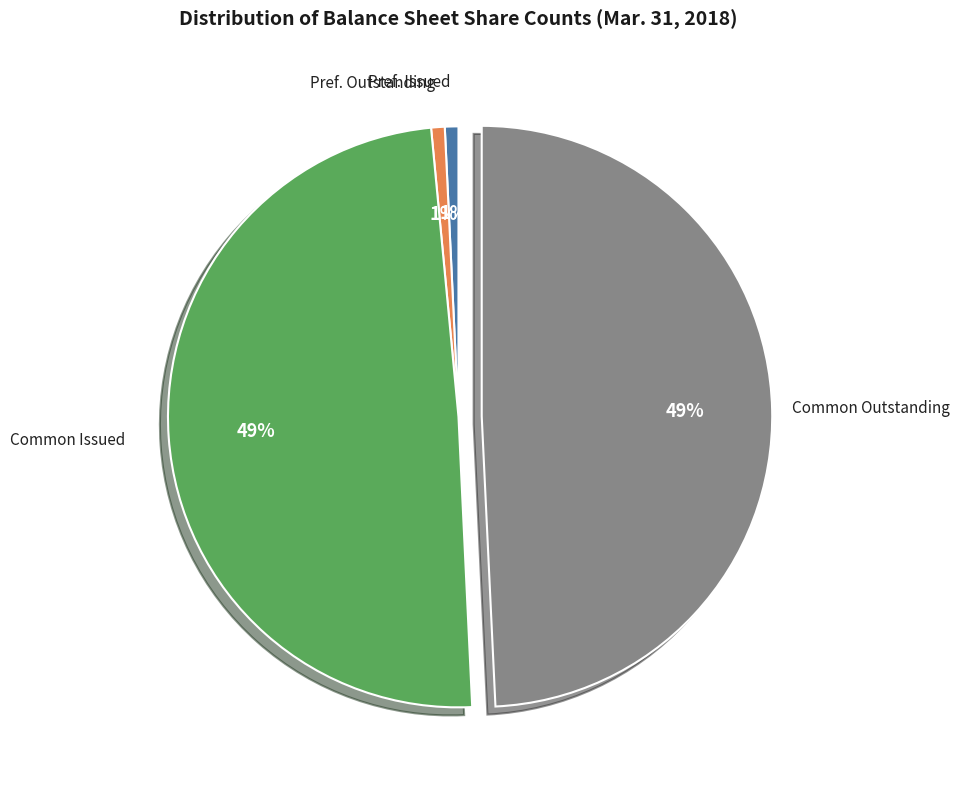

To the nearest percent, what is the difference between the largest and smallest slice percentages?

48%